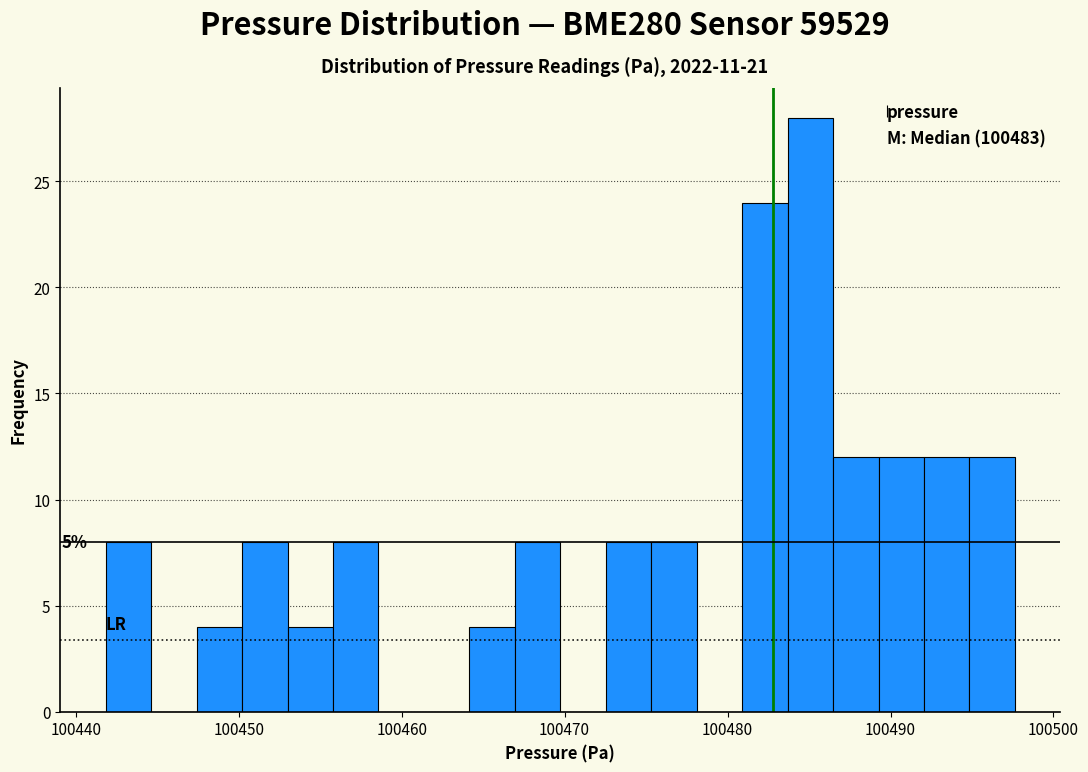

Read against the x-axis, roughly where is the centre of the tallest bar?

100485